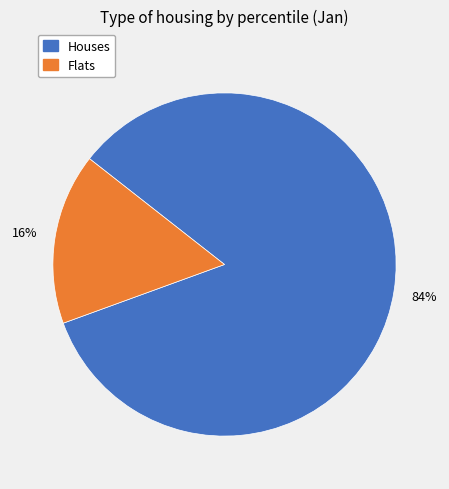

To the nearest percent, what is the average slice percentage?

50%